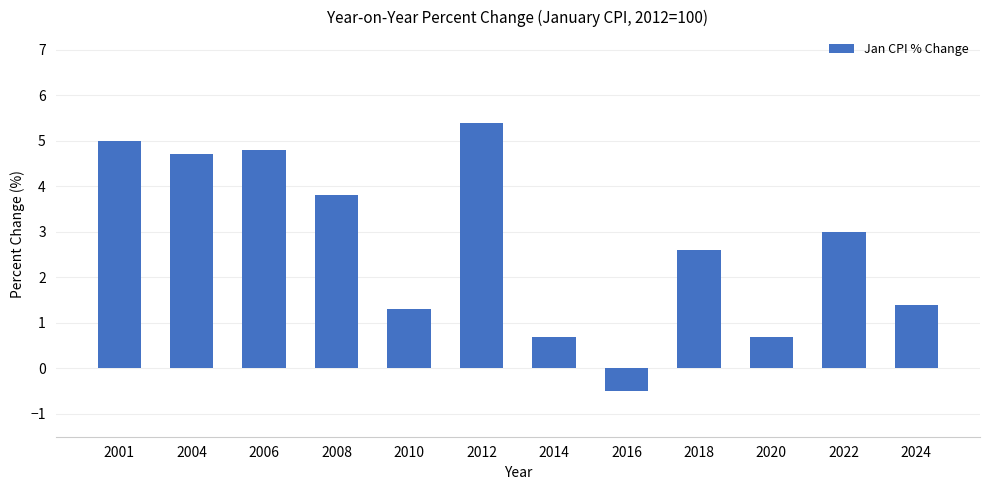

Read the value at 2008.

3.8